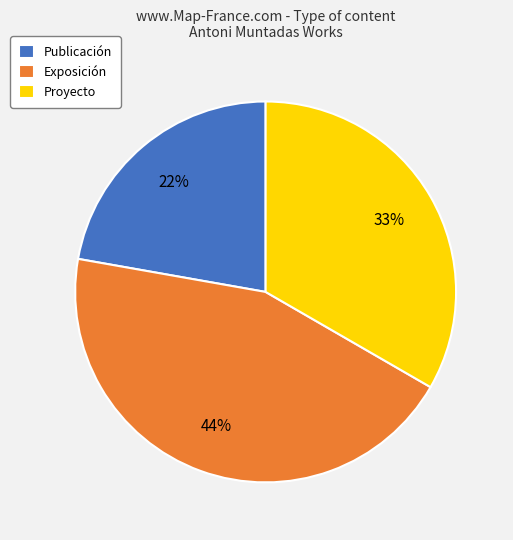

Count the number of slices in the pie.

3